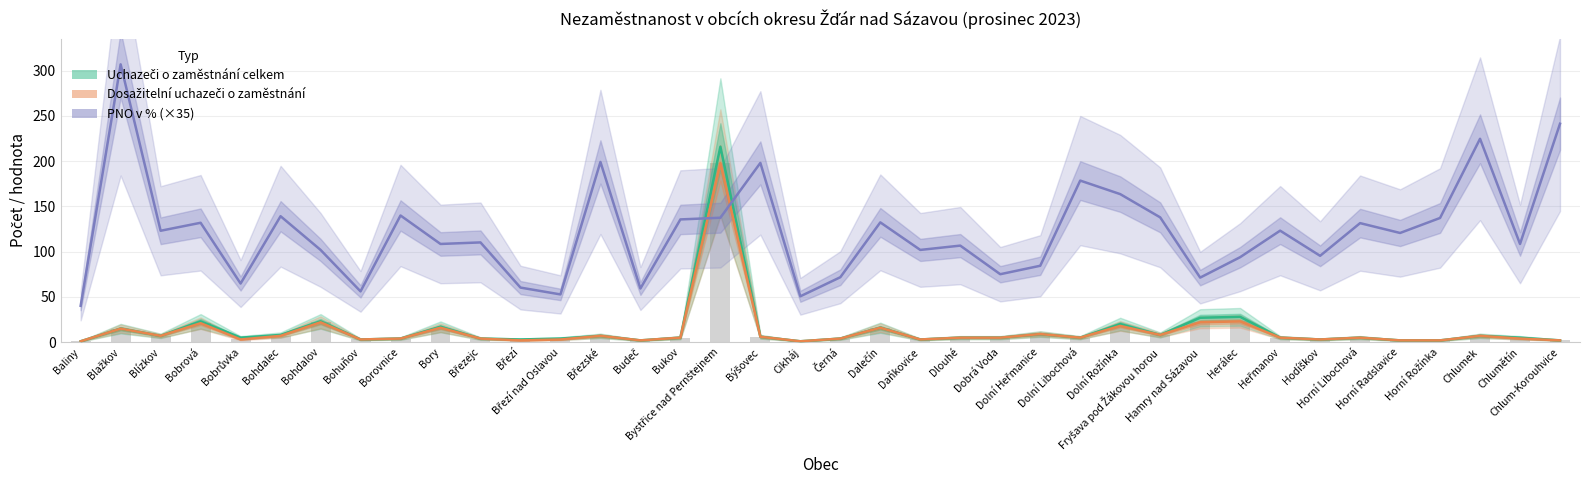

Where is Uchazeči o zaměstnání celkem nearest to the value 108?

Herálec